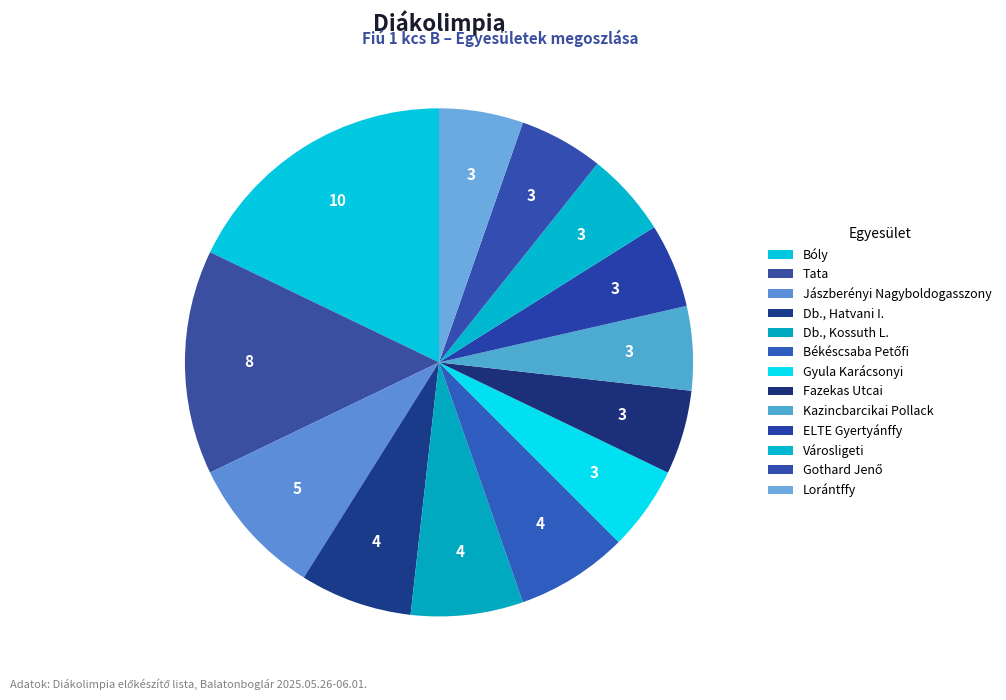

To the nearest percent, what is the average slice percentage?

8%